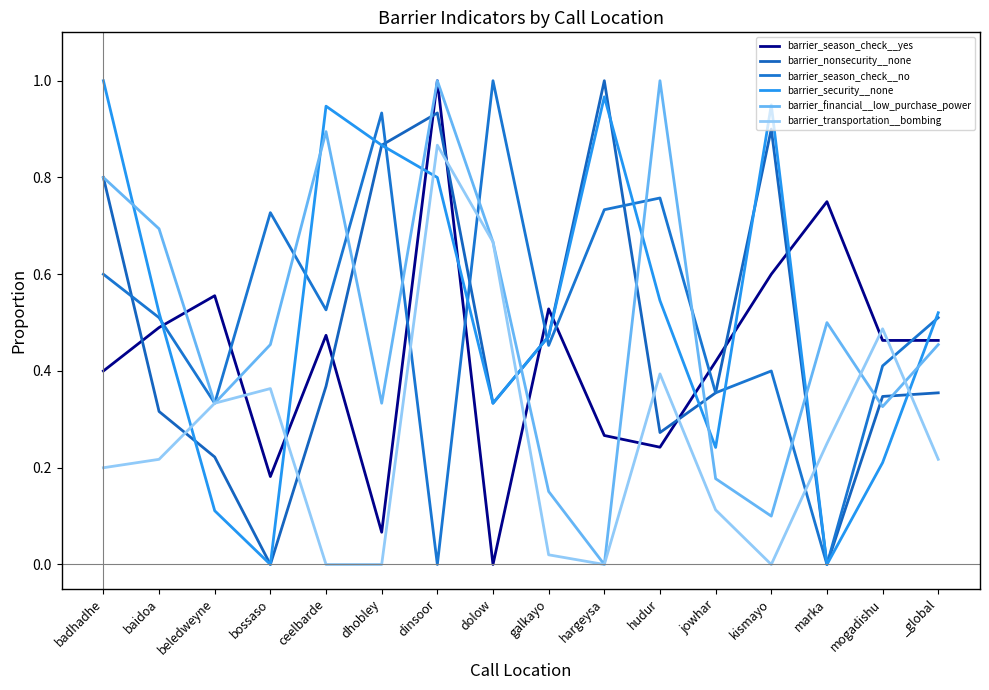

Rank the categories by barrier_nonsecurity__none value from lowest to highest.

bossaso, marka, beledweyne, hudur, baidoa, dolow, mogadishu, jowhar, _global, ceelbarde, galkayo, badhadhe, dhobley, kismayo, dinsoor, hargeysa